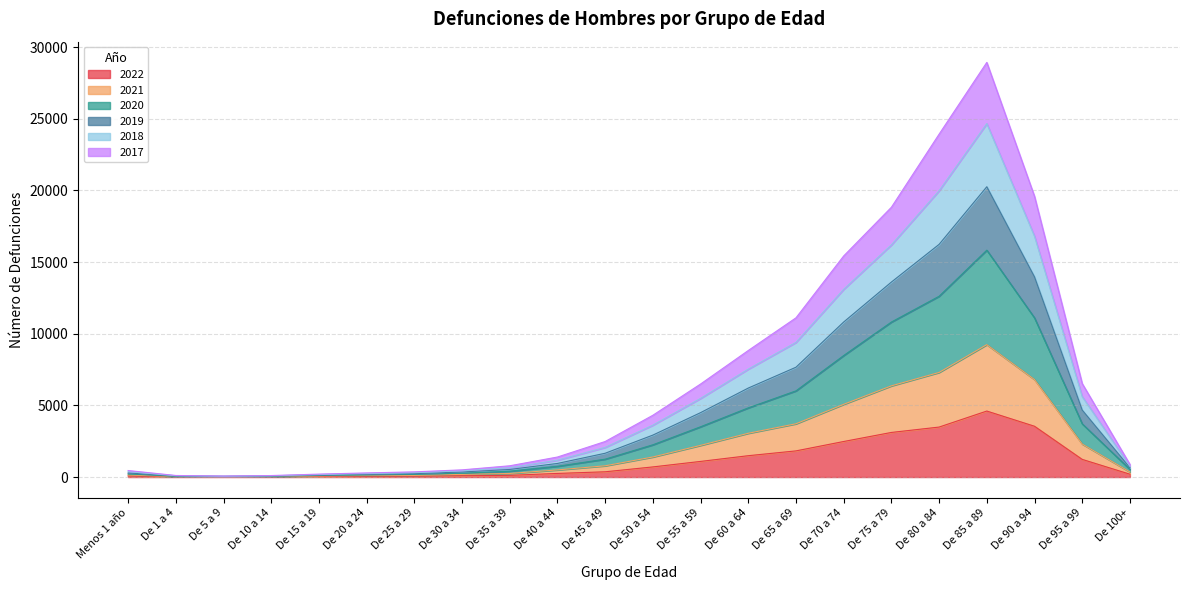

What are all the series names shown in the legend?

2022, 2021, 2020, 2019, 2018, 2017